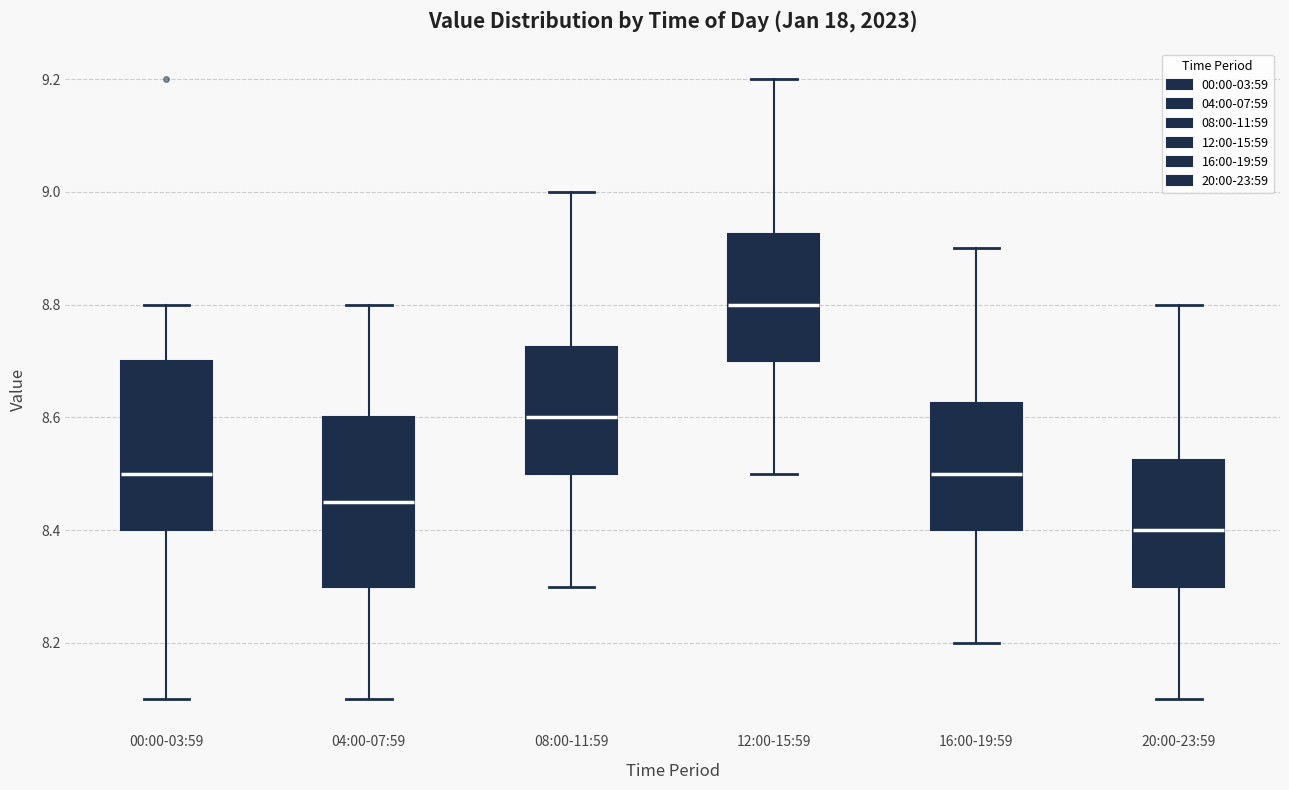

Where does the median line of the box for 08:00-11:59 sit on the y-axis? The values are not printed on the chart, so give them approximately, as read against the axis.

8.60